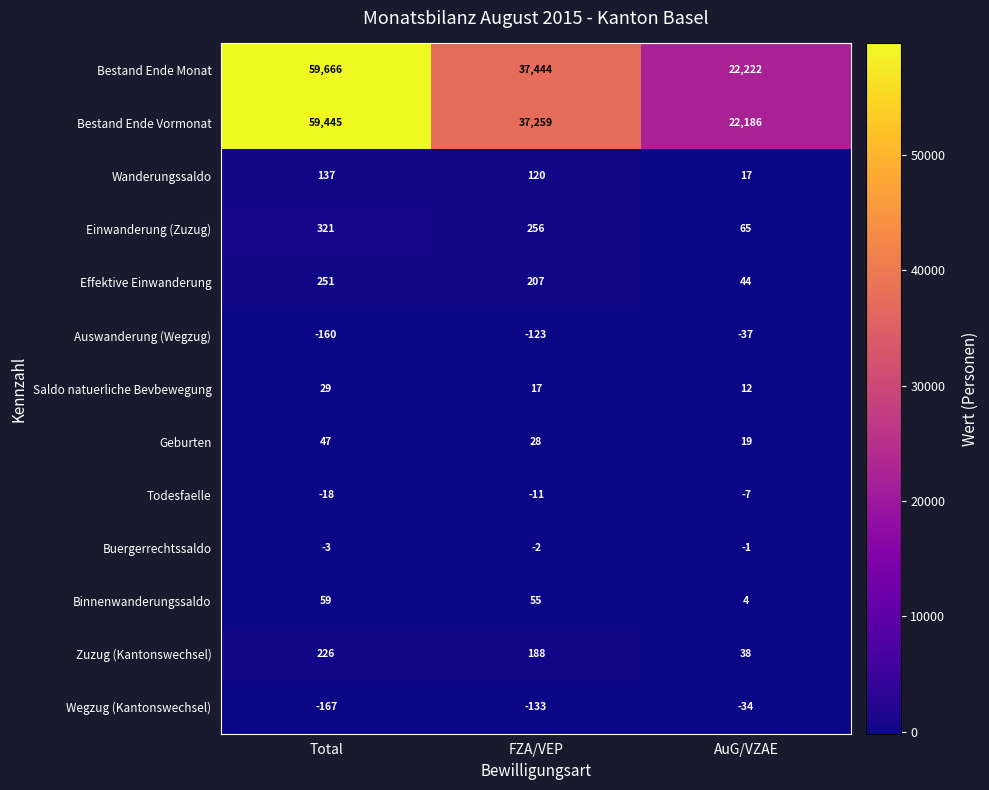

Is it true that Zuzug (Kantonswechsel) equals 38 at AuG/VZAE?

True